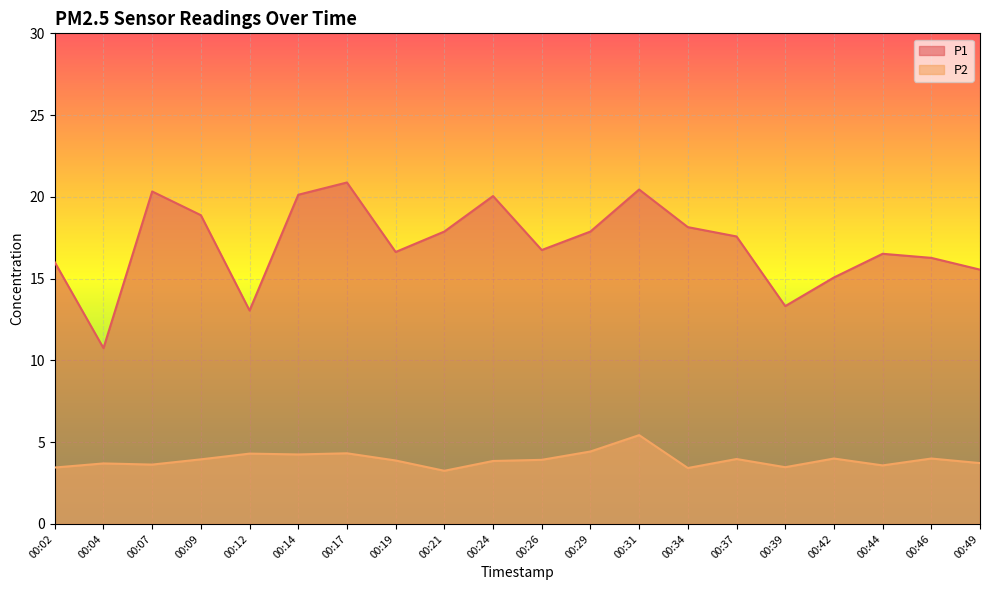

Is the value of P2 at 00:02 greater than the value of P1 at 00:12?

No